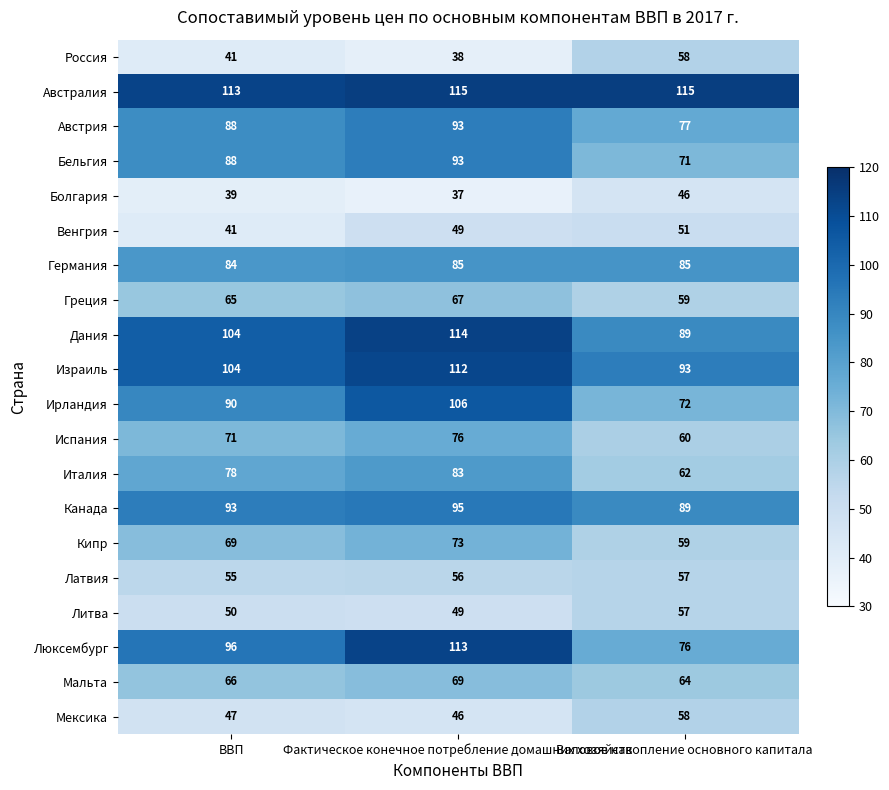

At which label does Испания reach its peak?

Фактическое конечное потребление домашних хозяйств